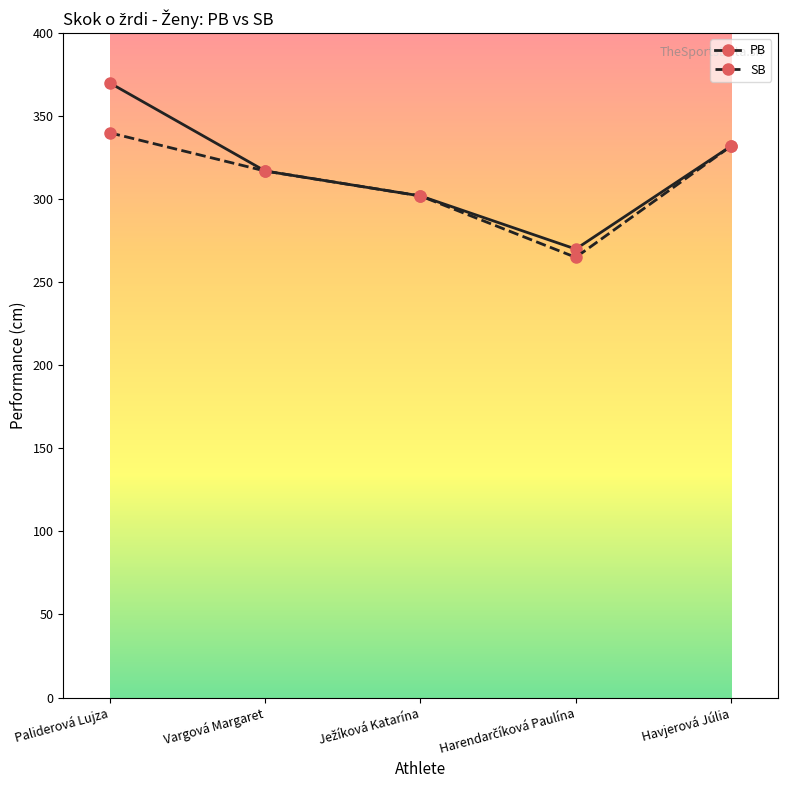

What is the difference between the maximum and minimum values in the PB series?

100